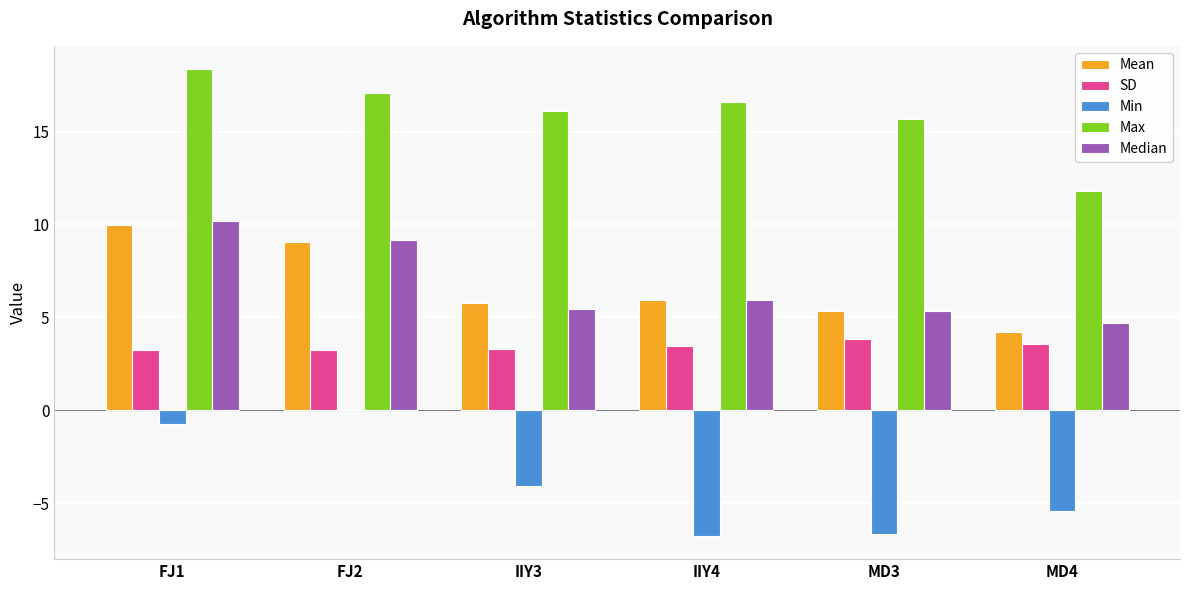

At which label does Mean first exceed 5?

FJ1